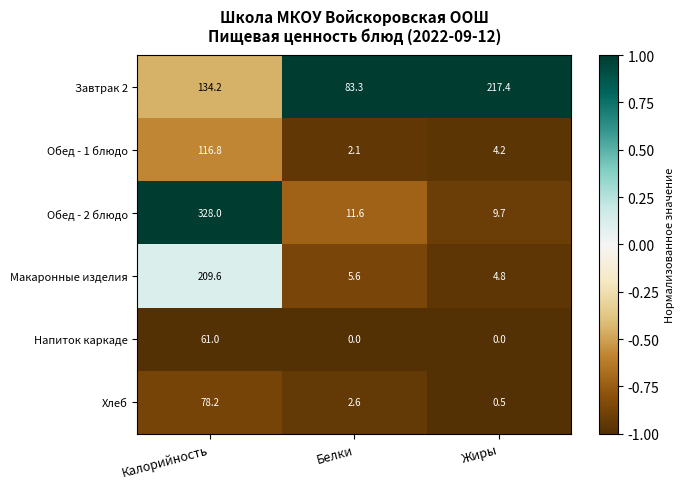

What is the sum of all Напиток каркаде values?

61.0